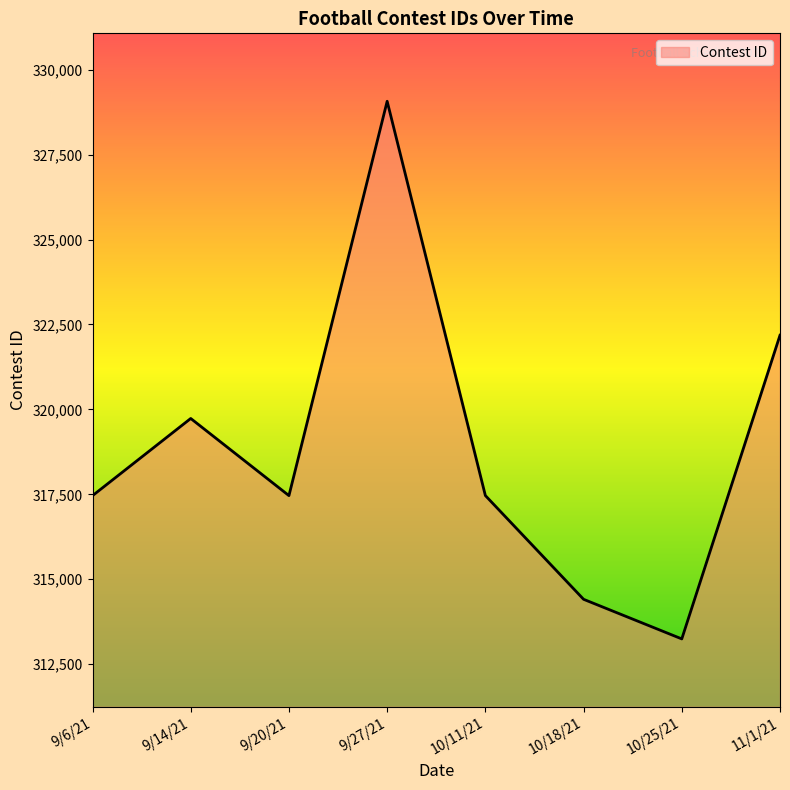

True or false: there are more than 0 points higher than both neighbors.

True